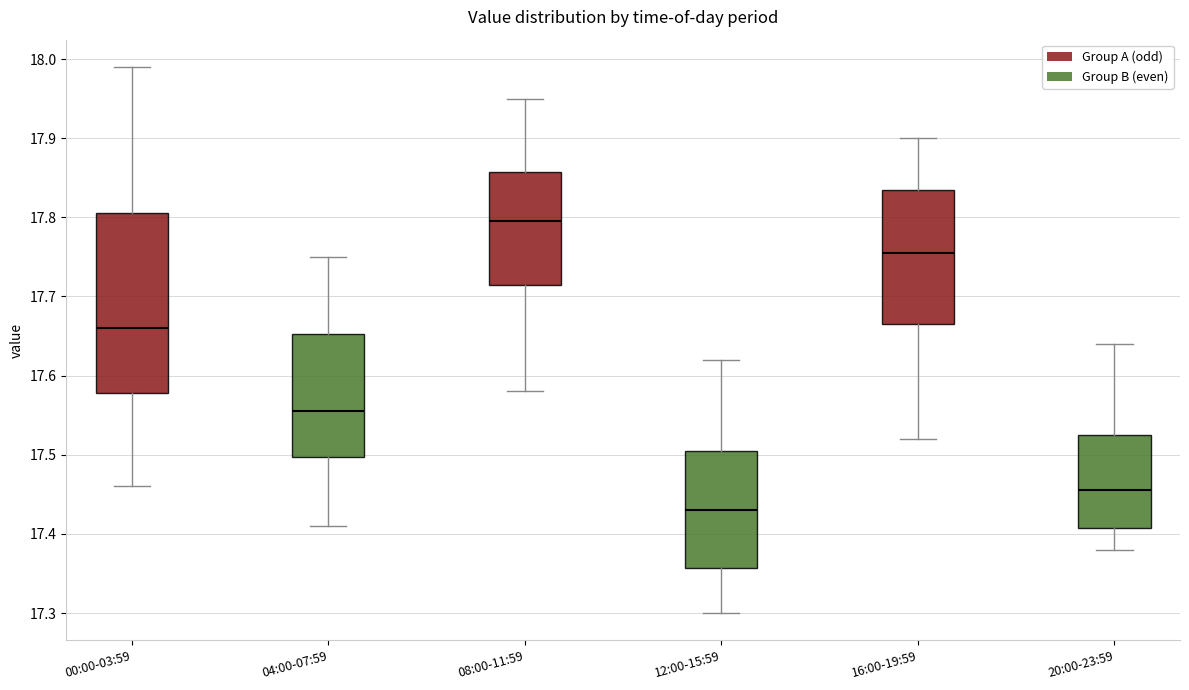

Comparing the boxes themselves (not the whiskers), which one is the tallest?

00:00-03:59